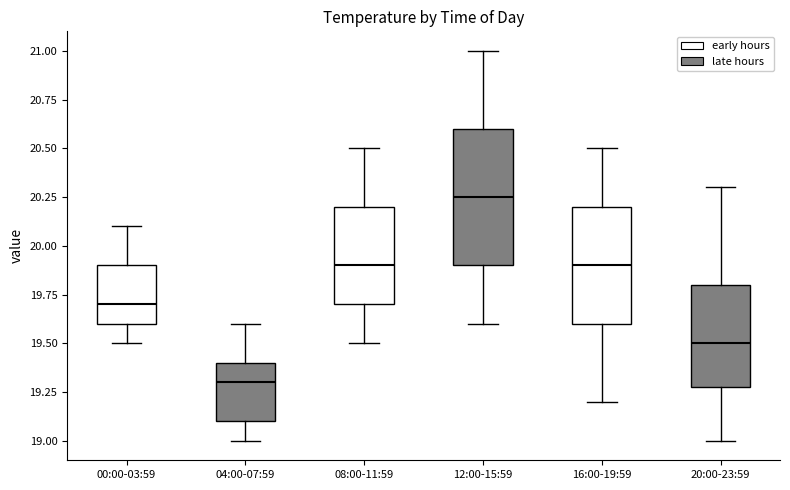

Which box's median line is the highest?

12:00-15:59